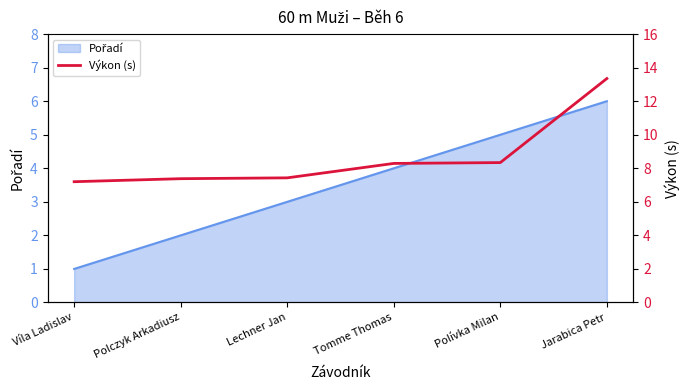

Which category has the highest value across all series?

Jarabica Petr